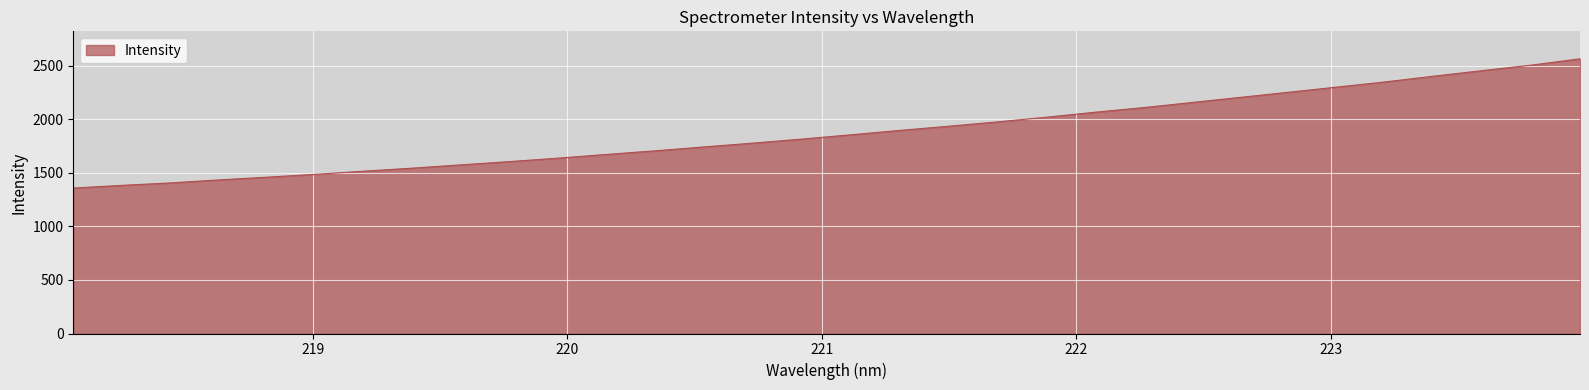

What is the minimum value shown in the chart?

1359.1